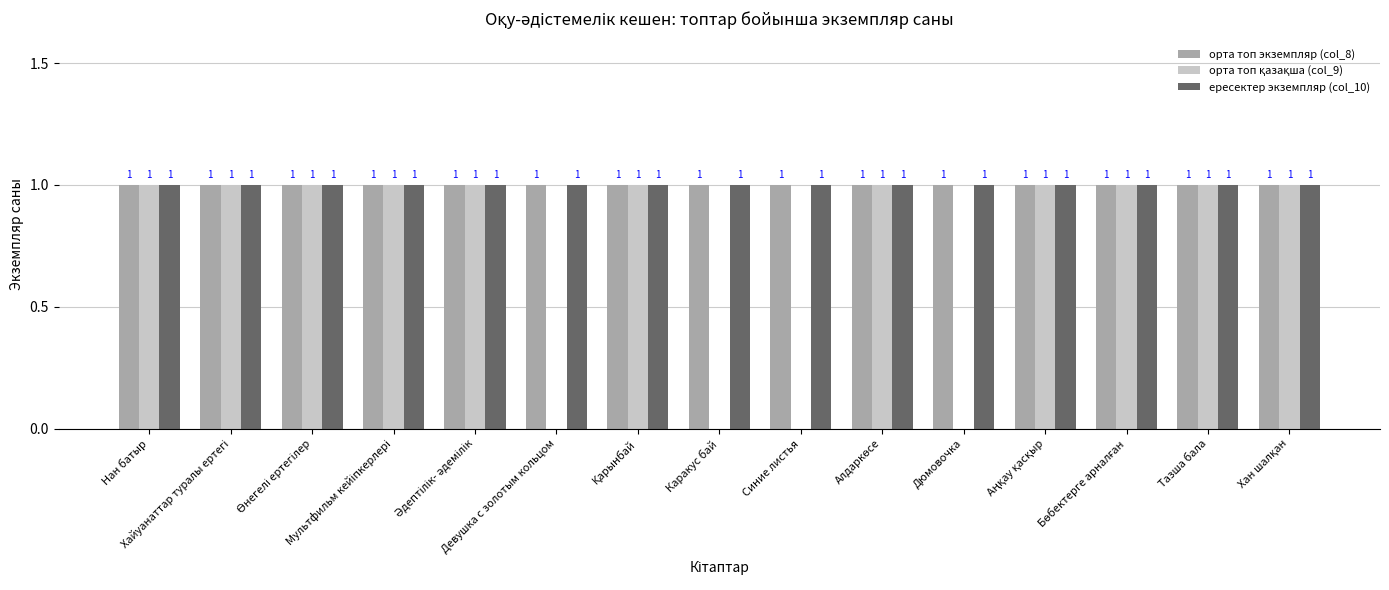

Rank the series at Аңқау қасқыр from lowest to highest value.

орта топ экземпляр (col_8), орта топ қазақша (col_9), ересектер экземпляр (col_10)